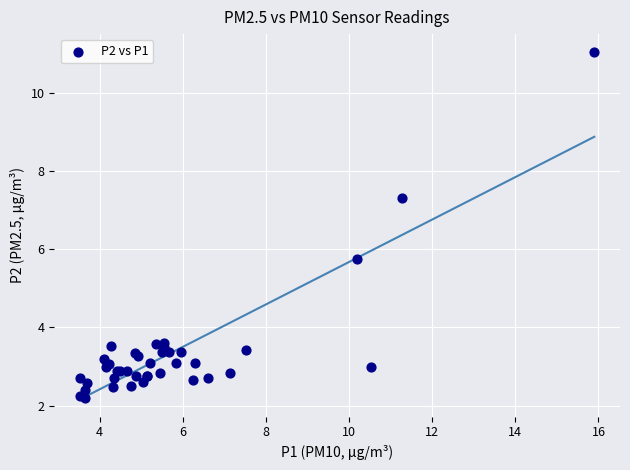

What Y value in the scatter plot is closest to 6?

5.8